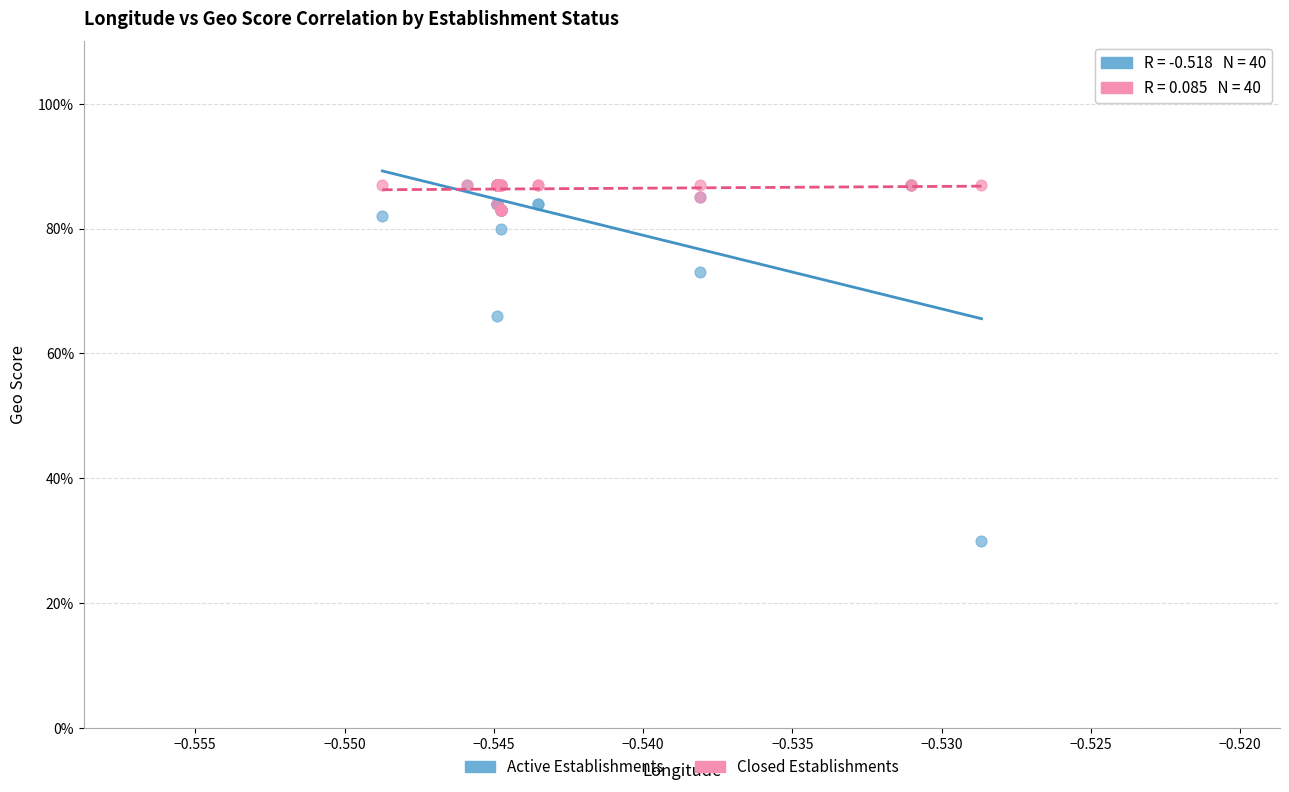

What are all the series names shown in the legend?

Active Establishments, Closed Establishments